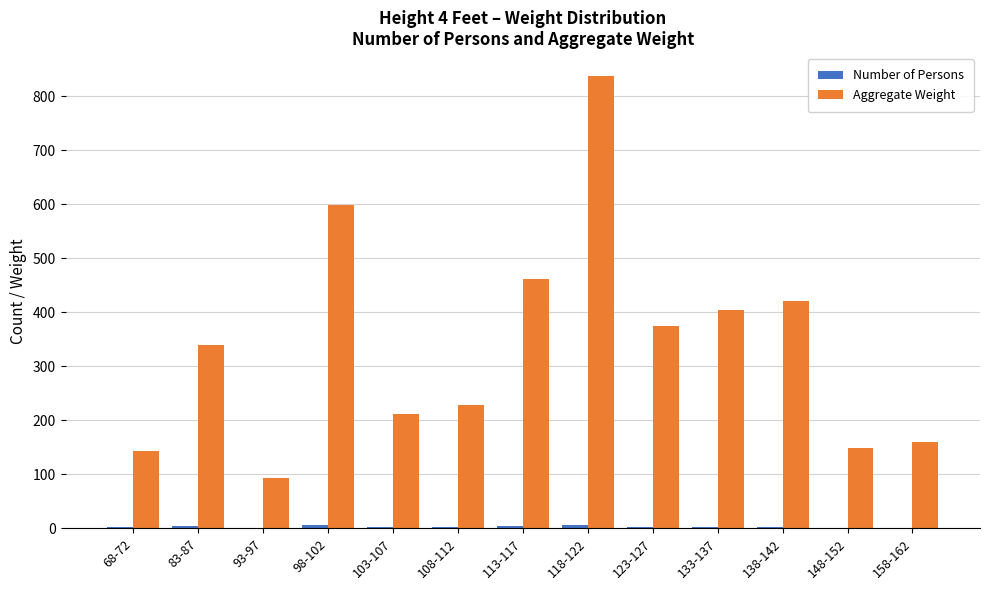

Count the number of categories in the chart.

13